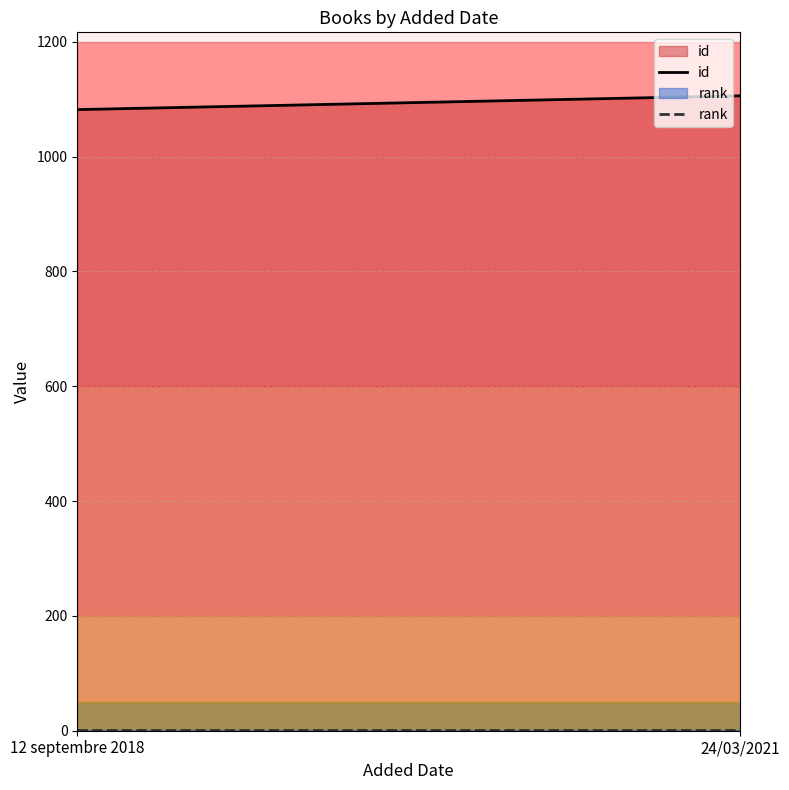

Rank the series at 24/03/2021 from highest to lowest value.

id, rank